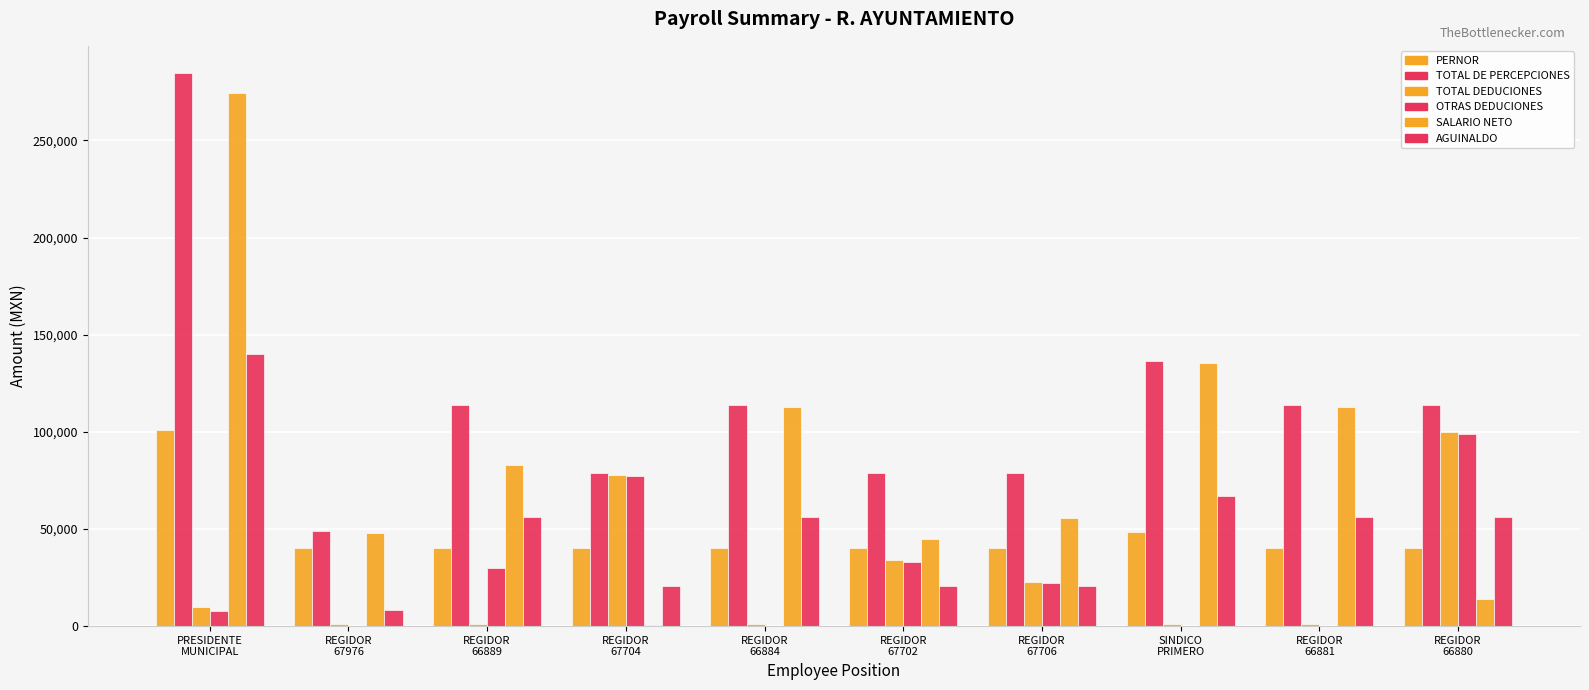

Does the chart contain stacked bars?

No